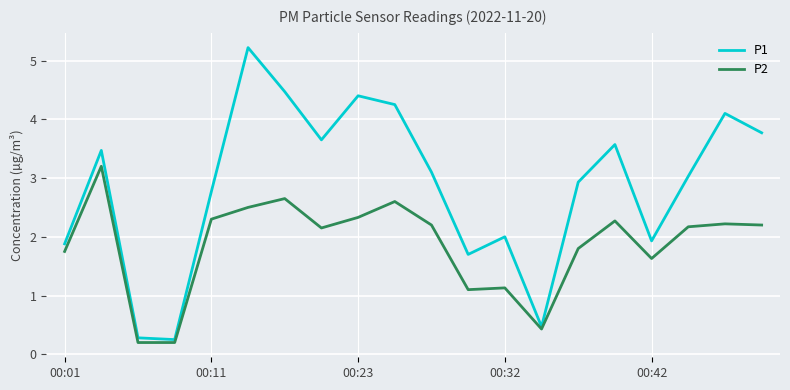

Which series has the widest spread of values?

P1